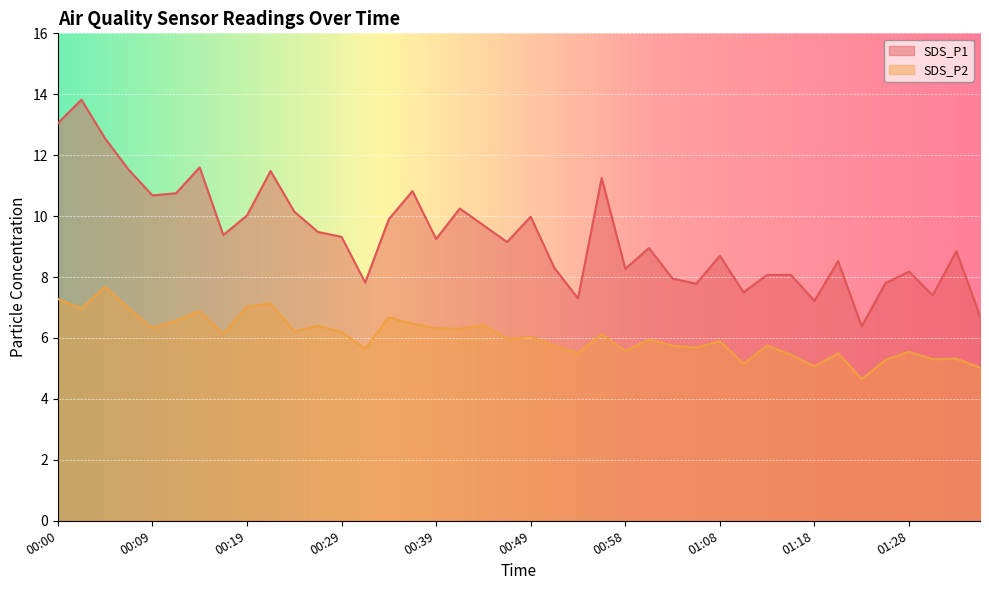

At how many categories does at least one series exceed 9?

21